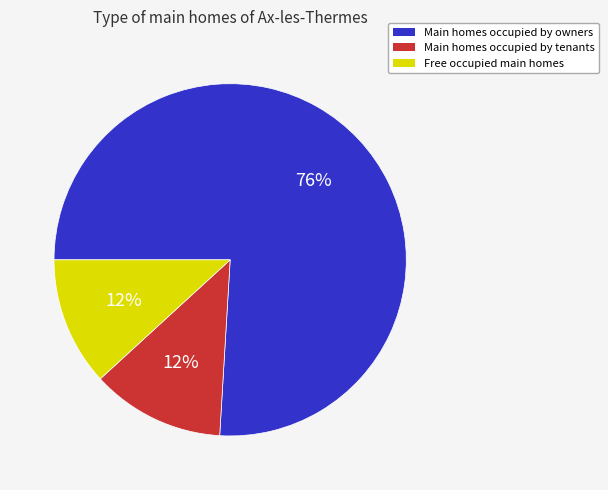

To the nearest percent, what is the average slice percentage?

33%